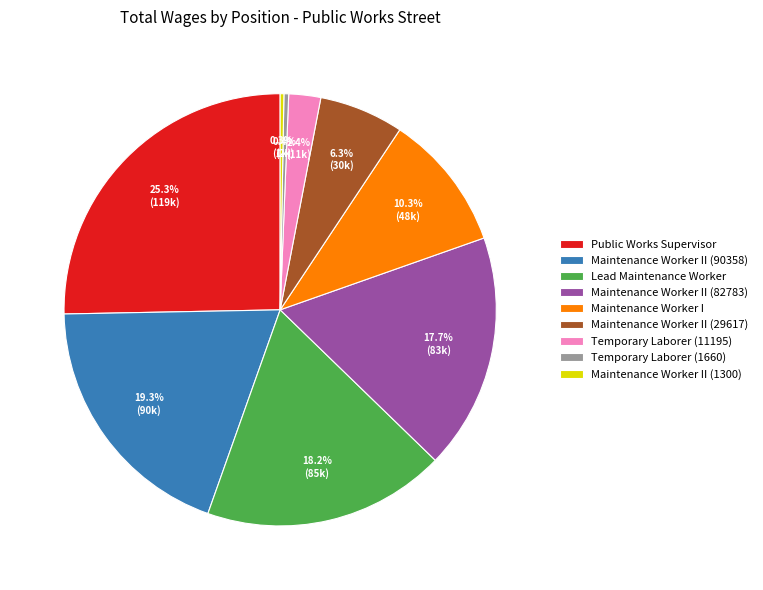

Is there any slice that represents more than half of the pie?

No